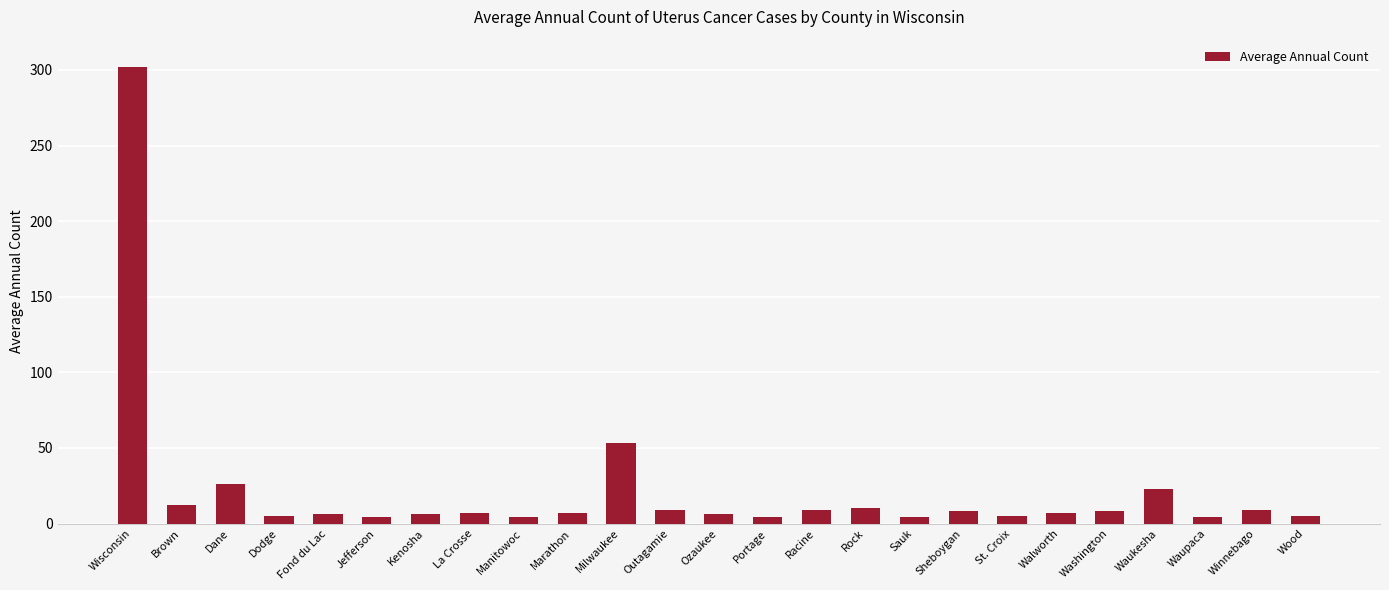

The value at Wisconsin is 302. True or false?

True